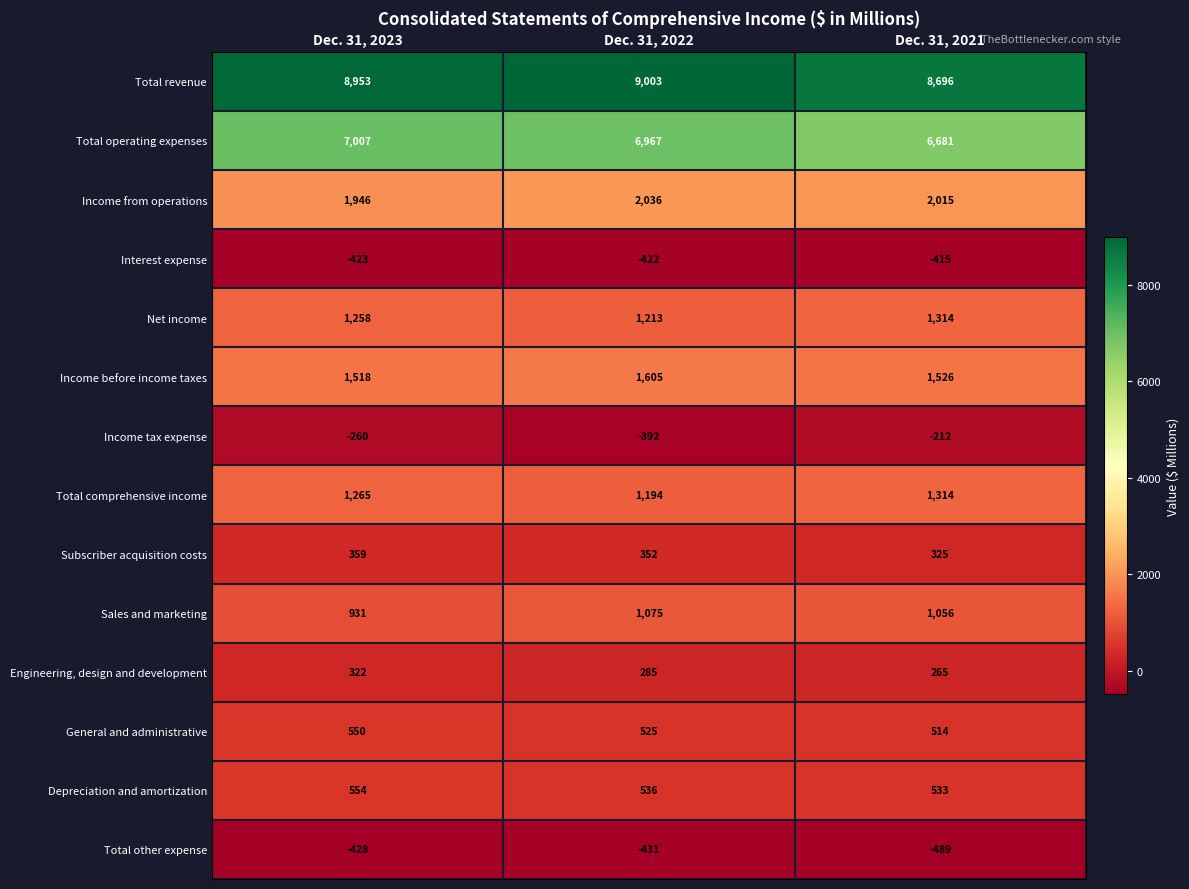

True or false: Depreciation and amortization has a value of 554 at Dec. 31, 2023.

True